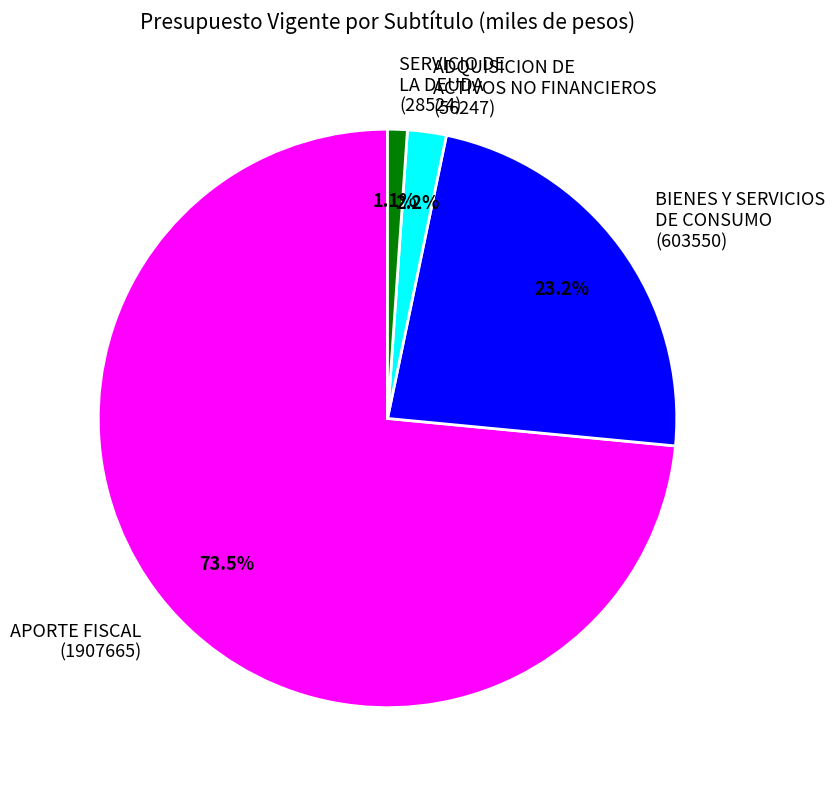

To the nearest percent, what is the difference between the largest and smallest slice percentages?

72%